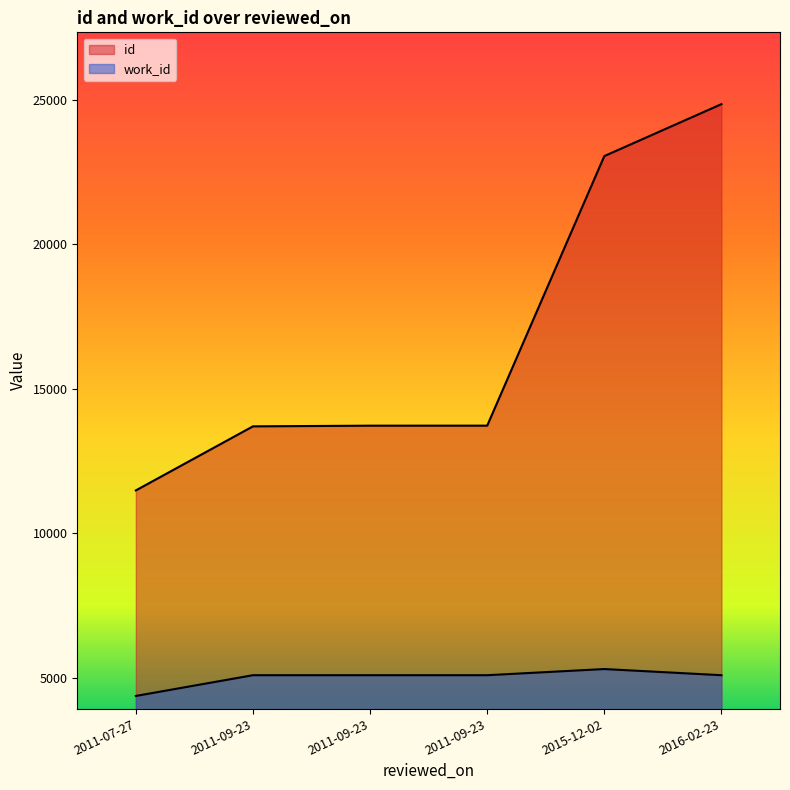

At which category is the sum across all series the highest?

2016-02-23